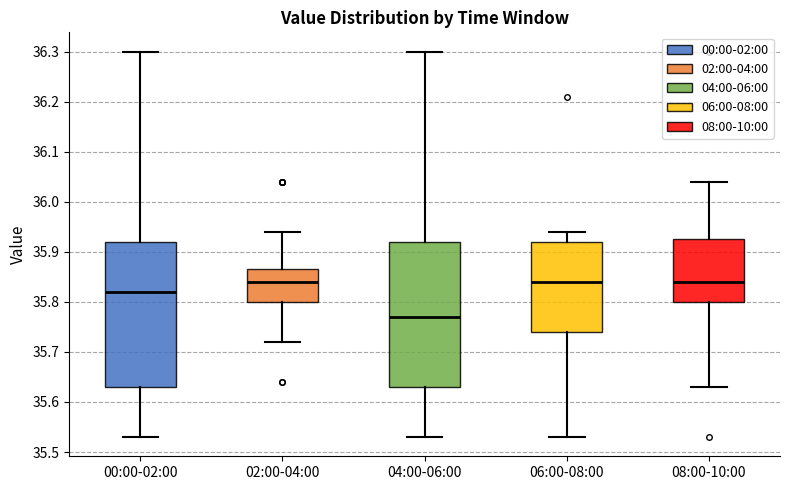

Reading left to right, read every box against the y-axis: the position of its median line, the range the box covers, and the ends of its whiskers. The values are not printed on the chart, so give them approximately, as read against the axis.

00:00-02:00: median 35.82, box 35.63 to 35.92, whiskers 35.53 to 36.30
02:00-04:00: median 35.84, box 35.80 to 35.87, whiskers 35.72 to 35.94
04:00-06:00: median 35.77, box 35.63 to 35.92, whiskers 35.53 to 36.30
06:00-08:00: median 35.84, box 35.74 to 35.92, whiskers 35.53 to 35.94
08:00-10:00: median 35.84, box 35.80 to 35.93, whiskers 35.63 to 36.04